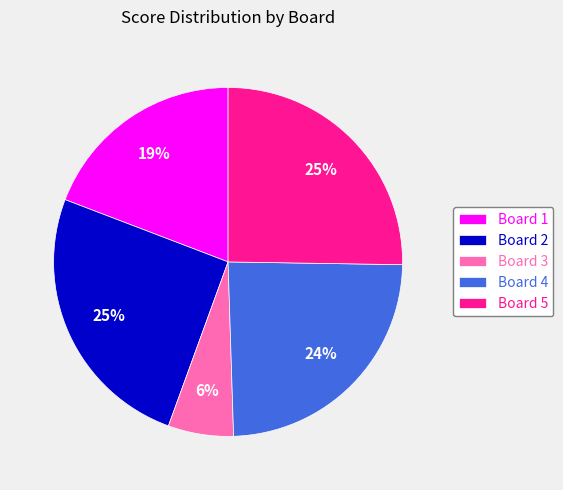

Count the number of slices in the pie.

5